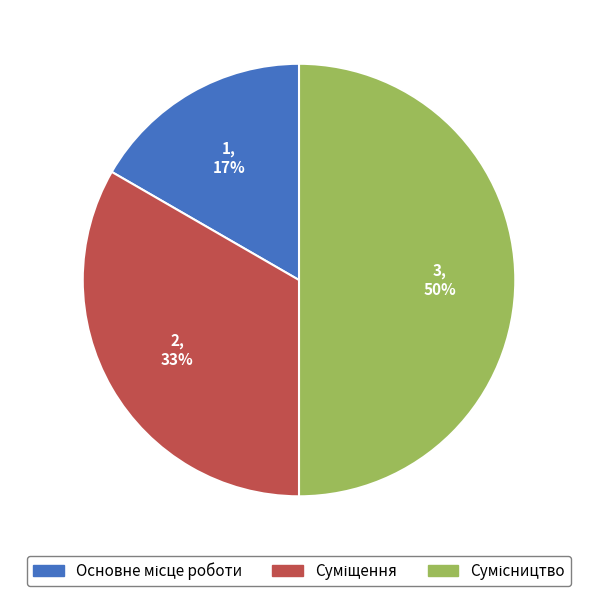

Count the number of slices in the pie.

3